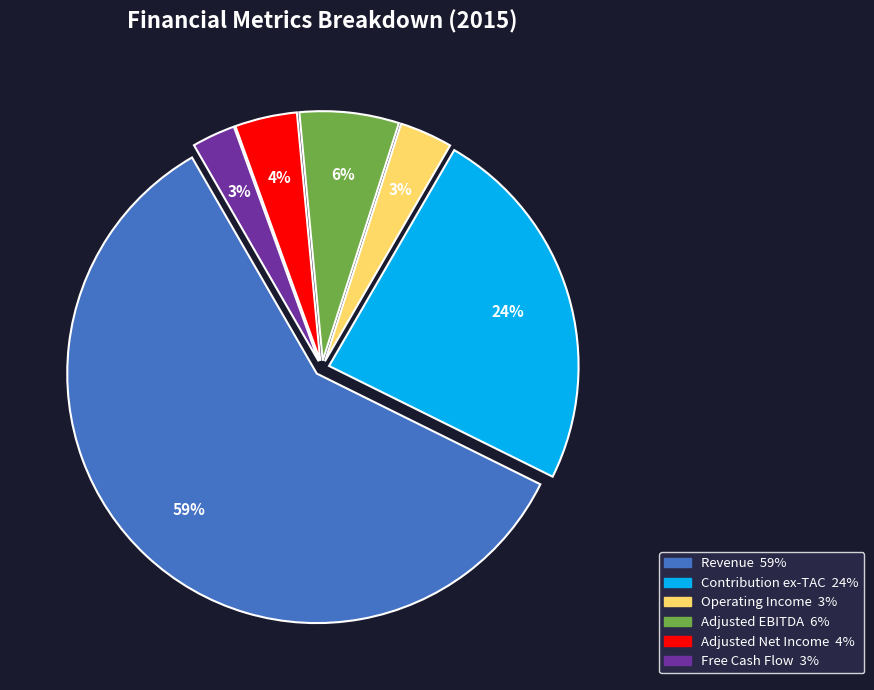

Which category has the biggest portion of the pie?

Revenue